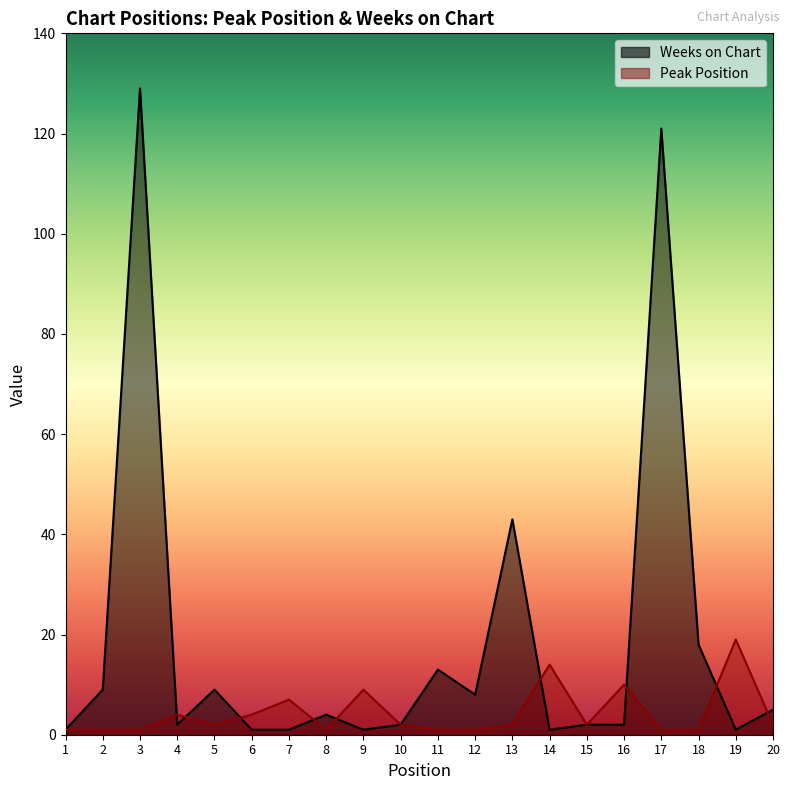

The Peak Position series shows 7 at 7. True or false?

True